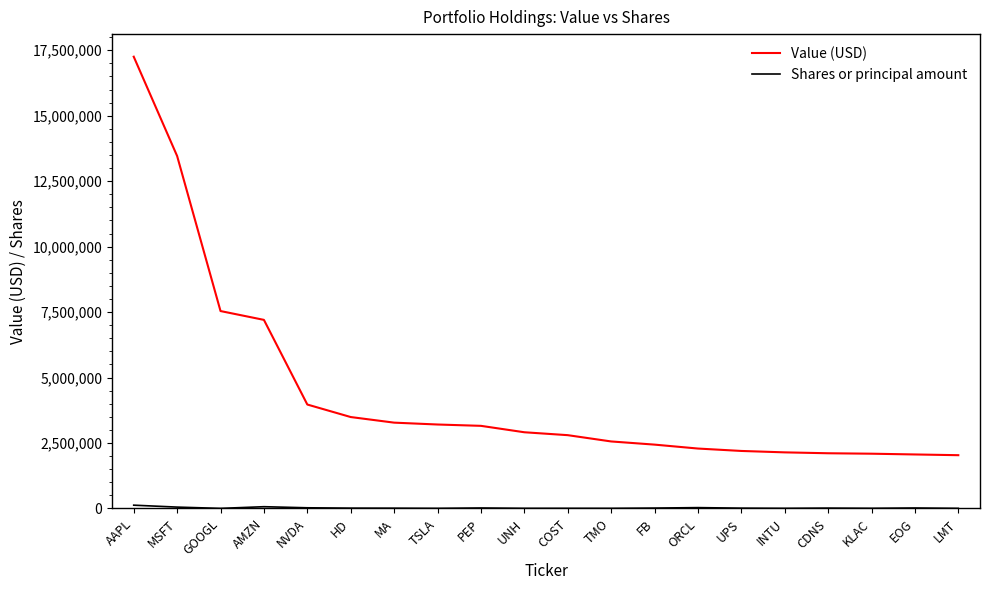

What is the smallest value displayed?

3460